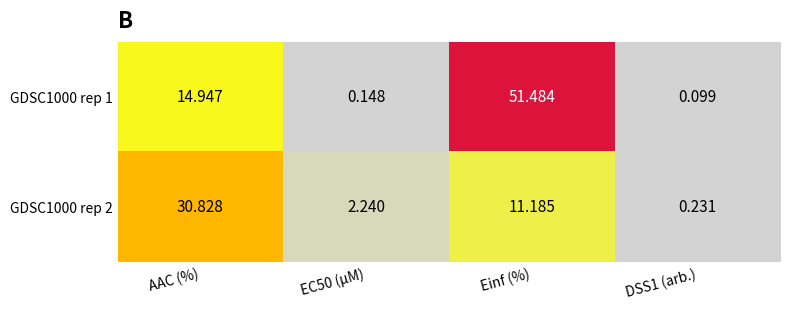

Which label corresponds to the largest value in the chart?

Einf (%)